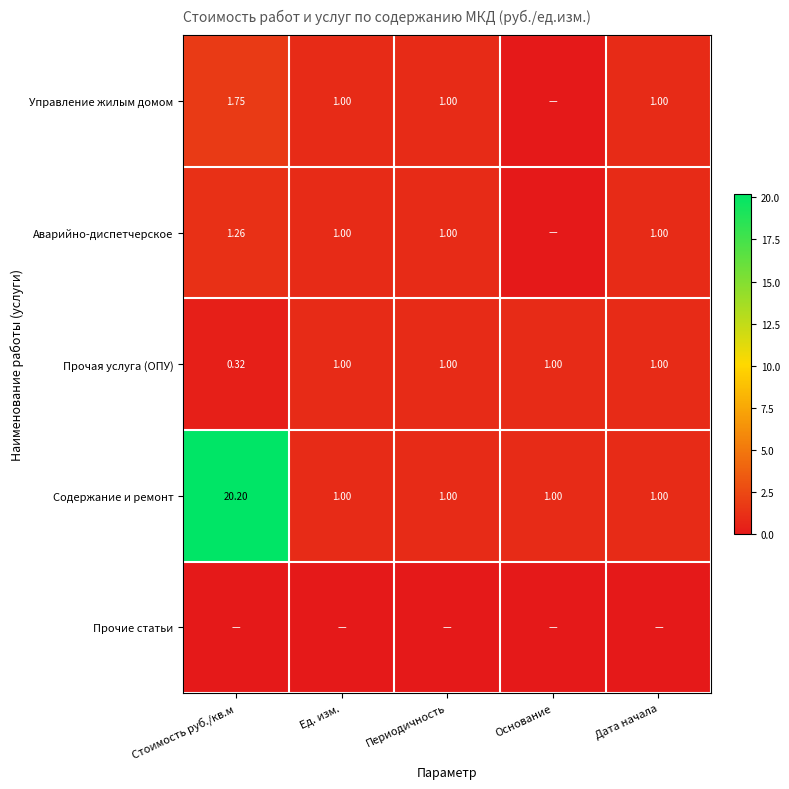

Where is Прочая услуга (ОПУ) nearest to the value 0?

Стоимость руб./кв.м